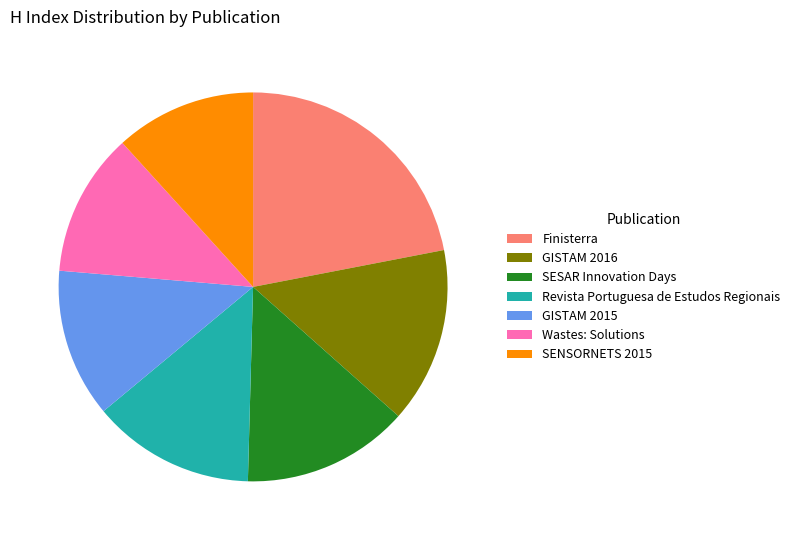

Which has a higher value, SENSORNETS 2015 or GISTAM 2016?

GISTAM 2016